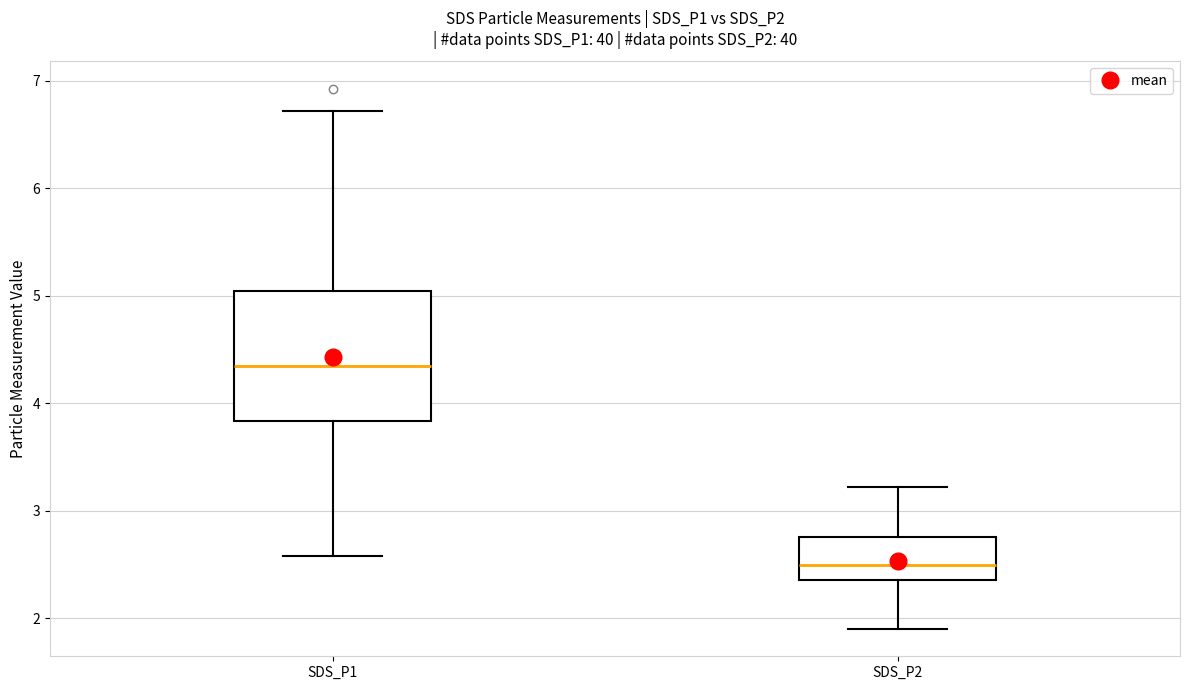

Reading left to right, transcribe this box plot: for each box, give where its median line is, the range the box spans, and where its two whiskers end, as read against the y-axis. The values are not printed on the chart, so give them approximately, as read against the axis.

SDS_P1: median 4.4, box 3.8 to 5.1, whiskers 2.6 to 6.7
SDS_P2: median 2.5, box 2.4 to 2.8, whiskers 1.9 to 3.2